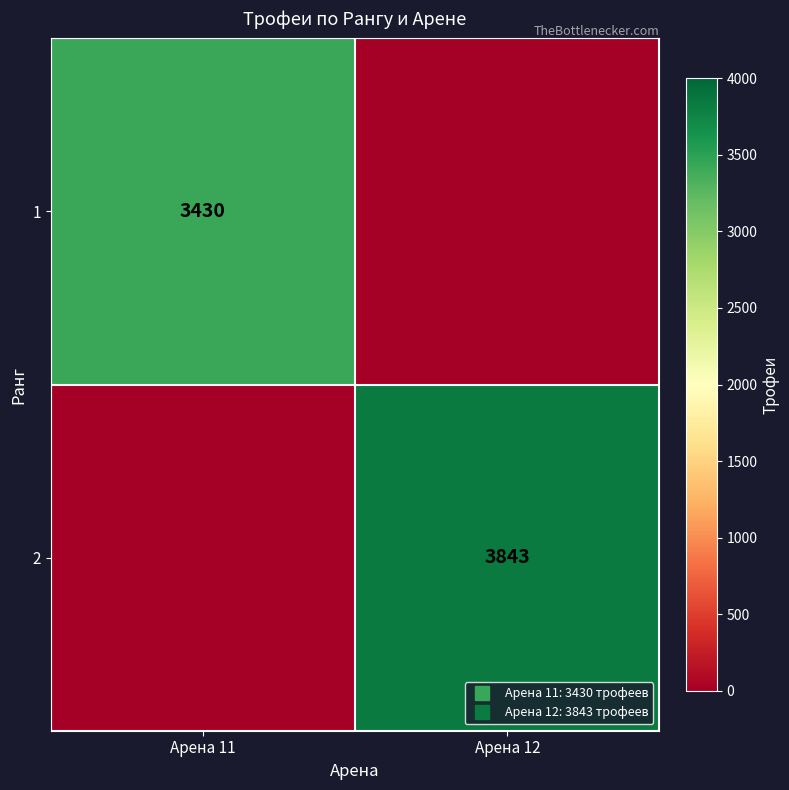

The 1 series shows -1089 at Арена 12. True or false?

False